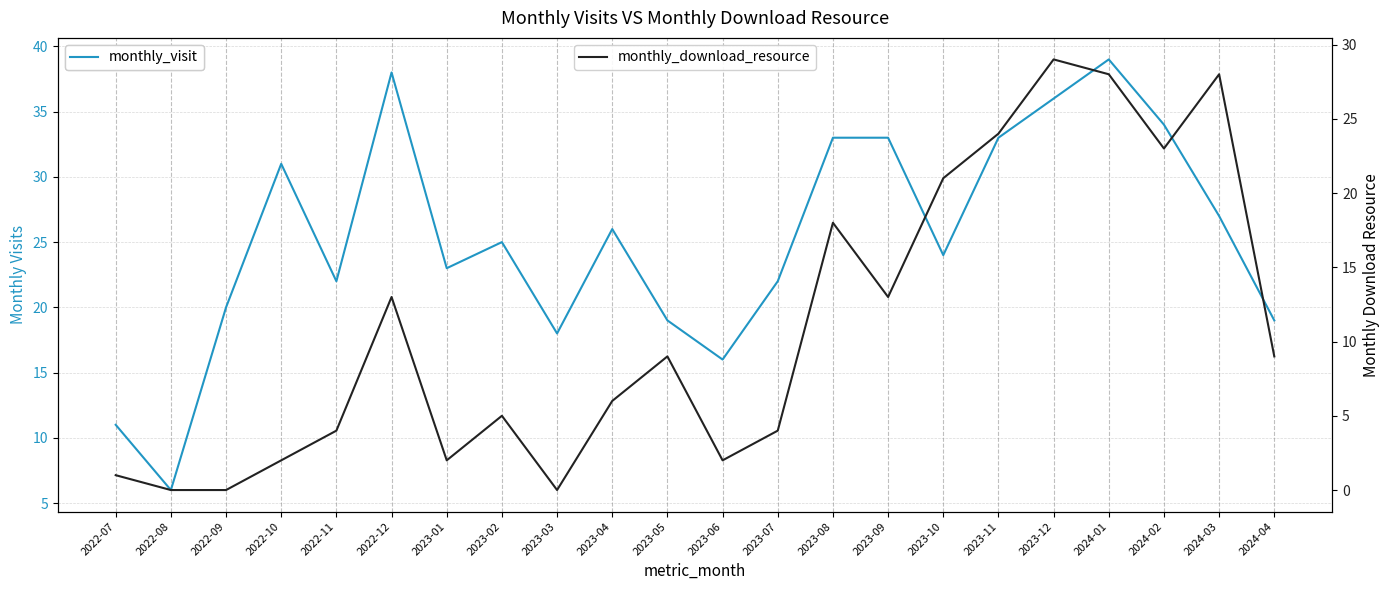

What is the label of the 19th point from the left?

2024-01